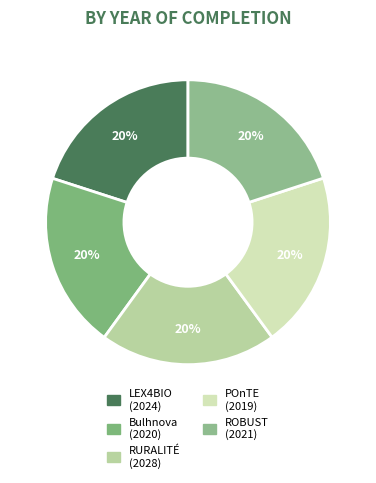

How many segments does this pie chart have?

5